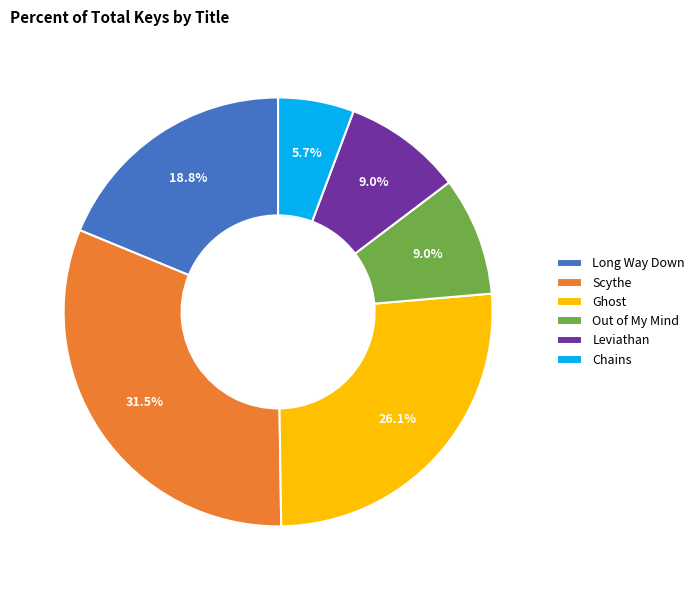

Which slice is the largest?

Scythe